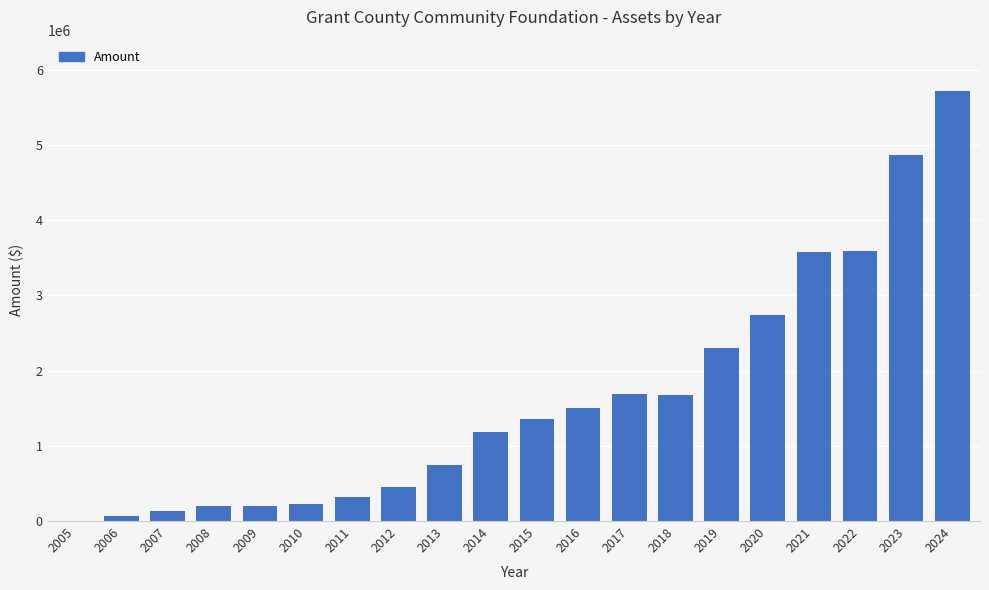

True or false: the data shows 164036 at 2012.

False